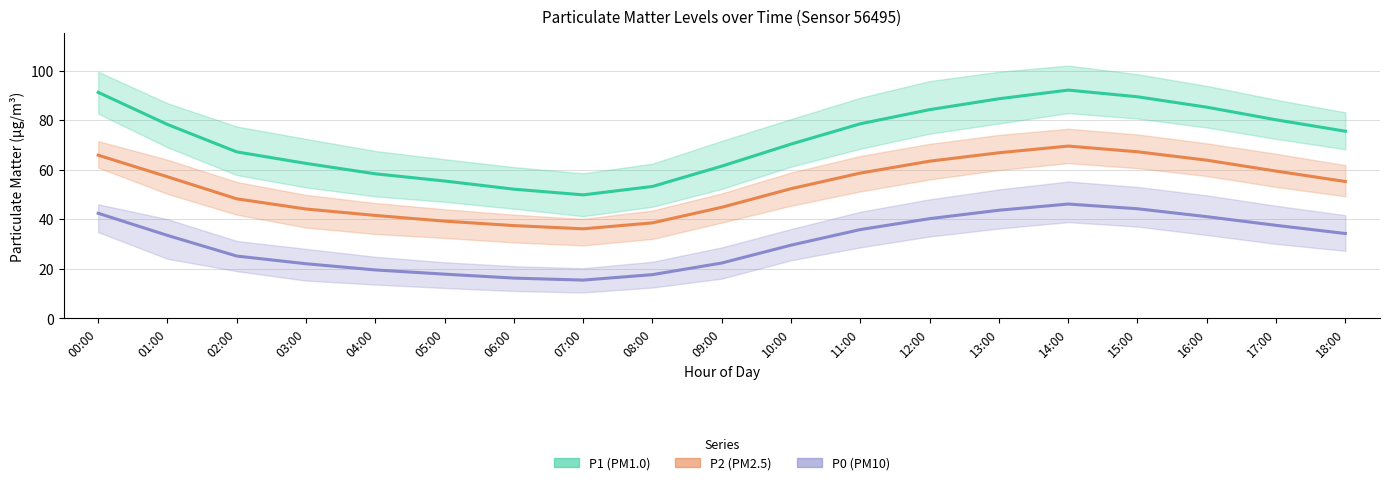

How many interior local peaks does the P1 (PM1.0) series have?

1